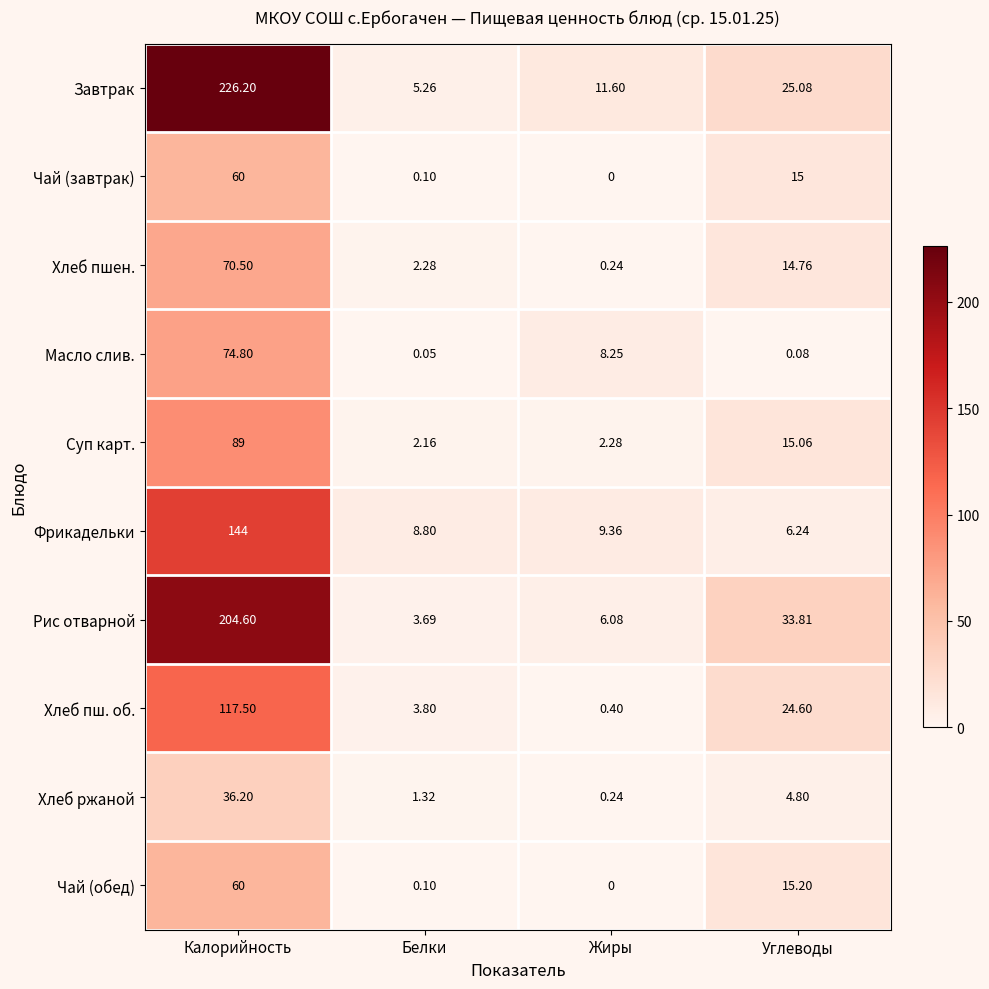

At which label is Завтрак closest to 115?

Углеводы